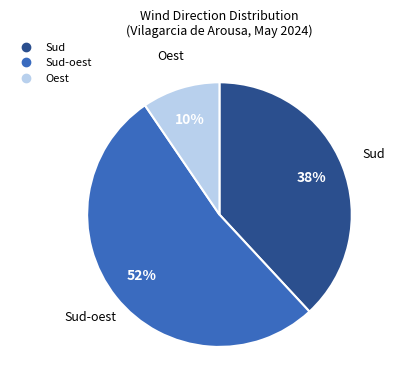

How many slices are in this pie chart?

3